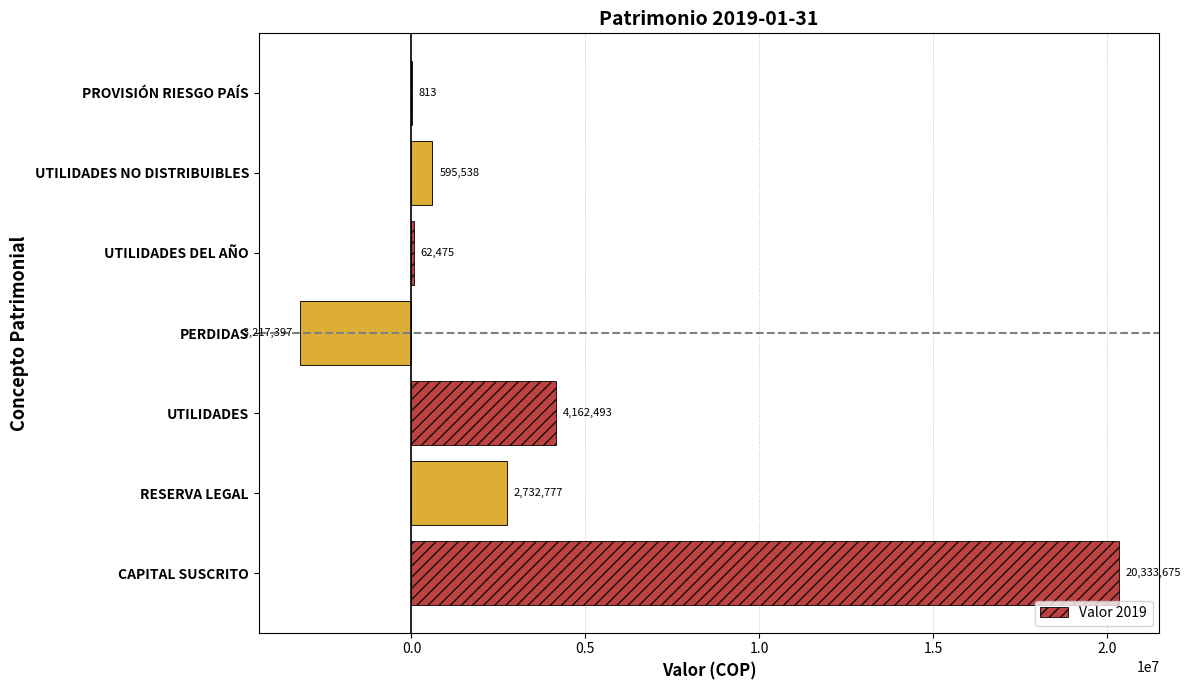

Which has a higher value, PERDIDAS or UTILIDADES?

UTILIDADES